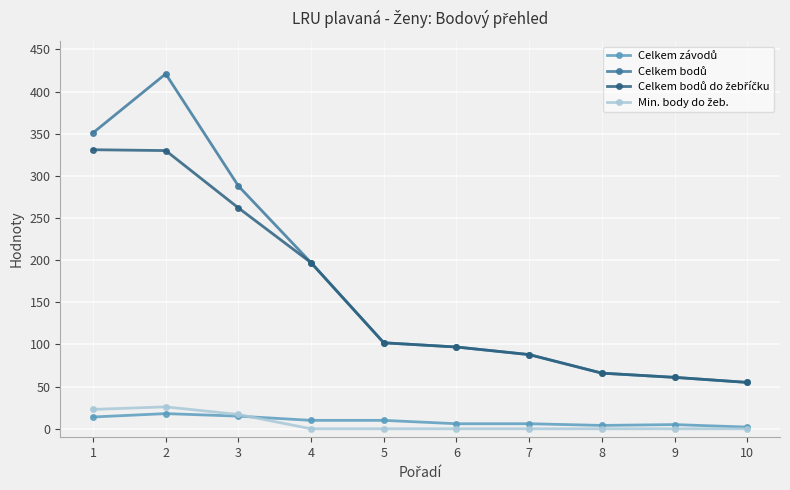

List the series in order of their peak value, lowest first.

Celkem závodů, Min. body do žeb., Celkem bodů do žebříčku, Celkem bodů